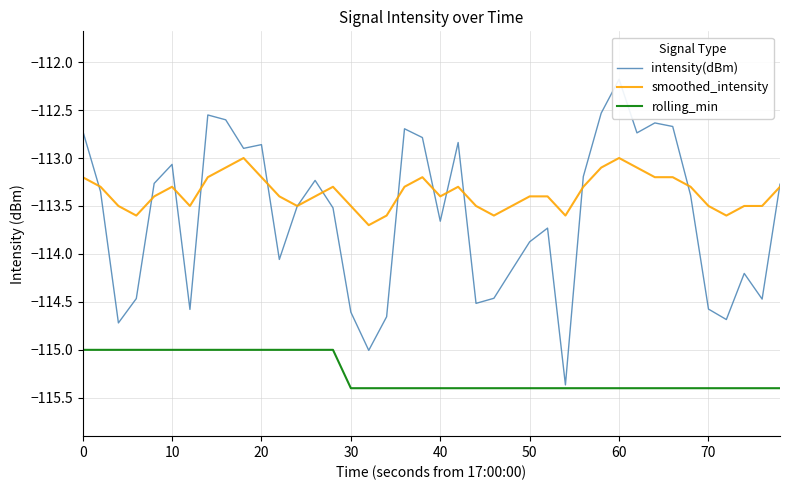

What is the value of the rolling_min point at the 37th from the left?

-115.4